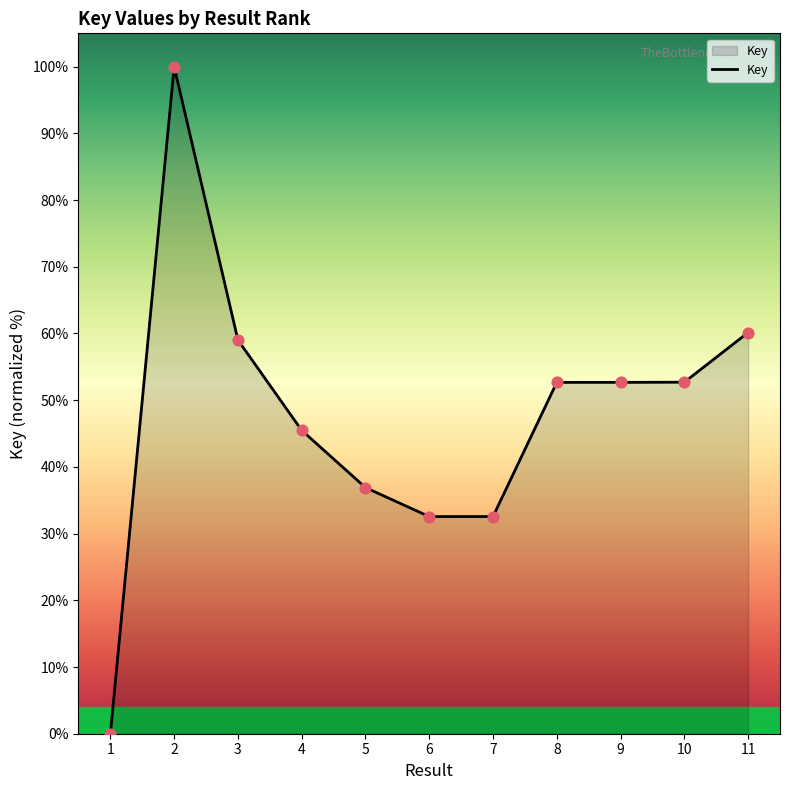

Between 7 and 9, which is larger?

9